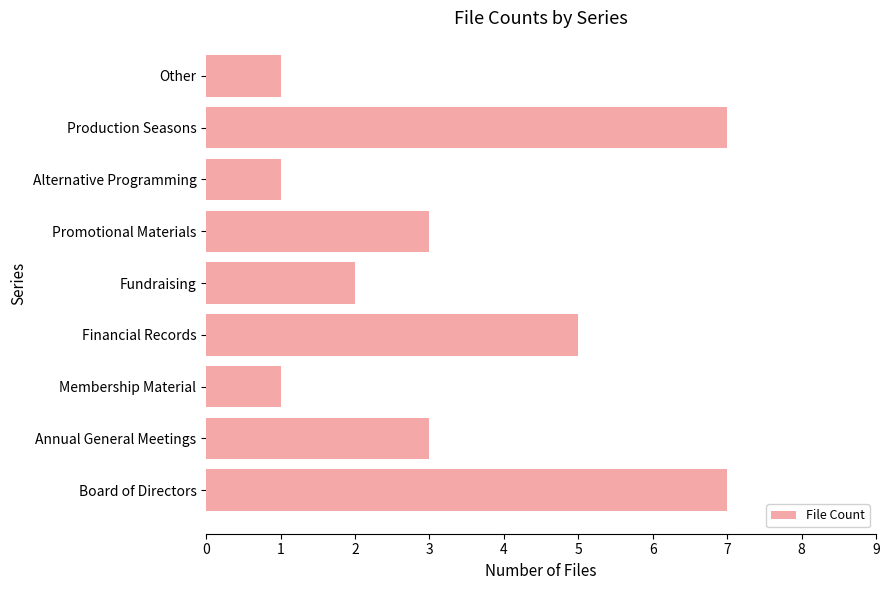

How many bars are there in total?

9